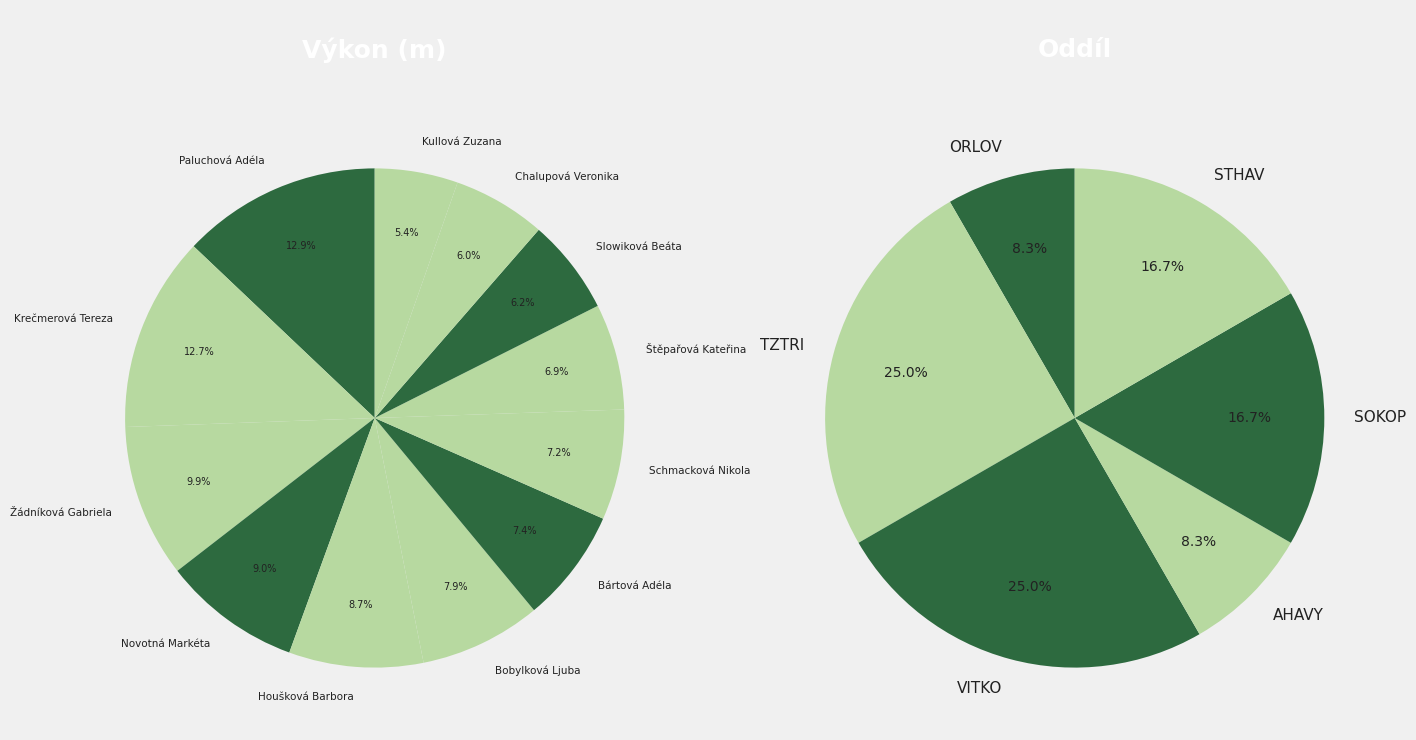

Rank the categories by value from highest to lowest.

Paluchová Adéla, Krečmerová Tereza, Žádníková Gabriela, Novotná Markéta, Houšková Barbora, Bobylková Ljuba, Bártová Adéla, Schmacková Nikola, Štěpařová Kateřina, Slowiková Beáta, Chalupová Veronika, Kullová Zuzana